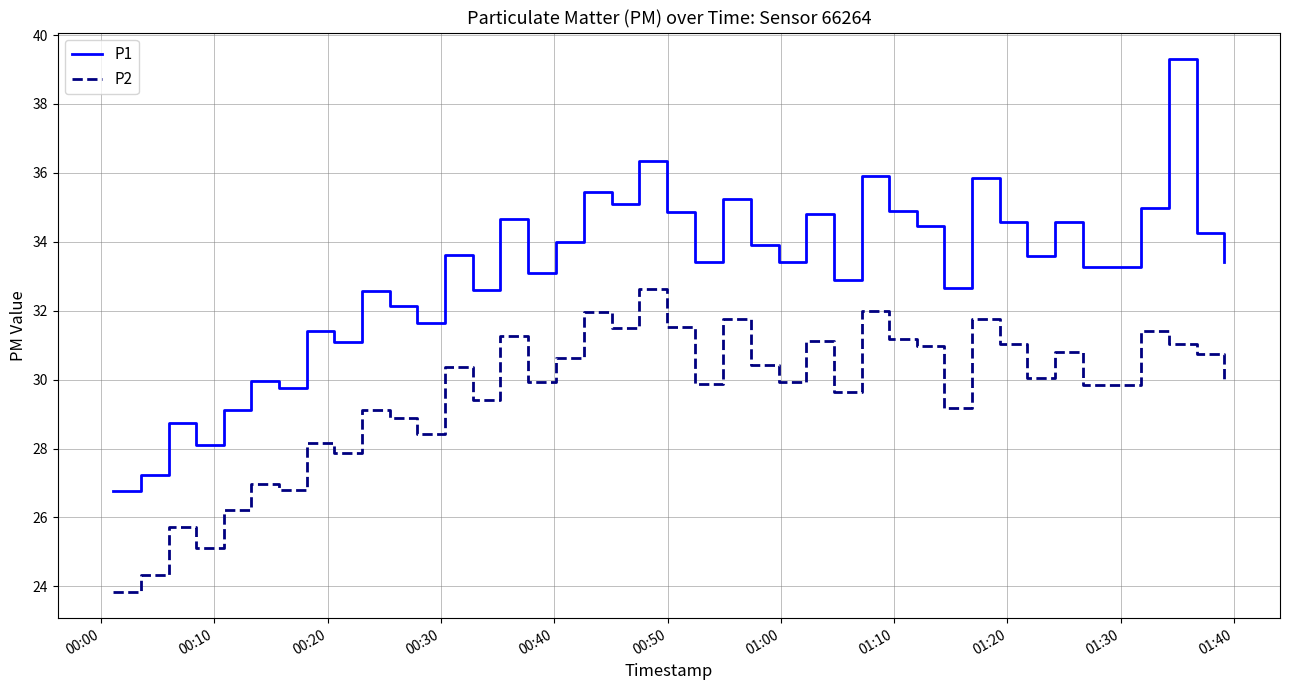

What is the difference between the maximum and minimum values in the P2 series?

8.8